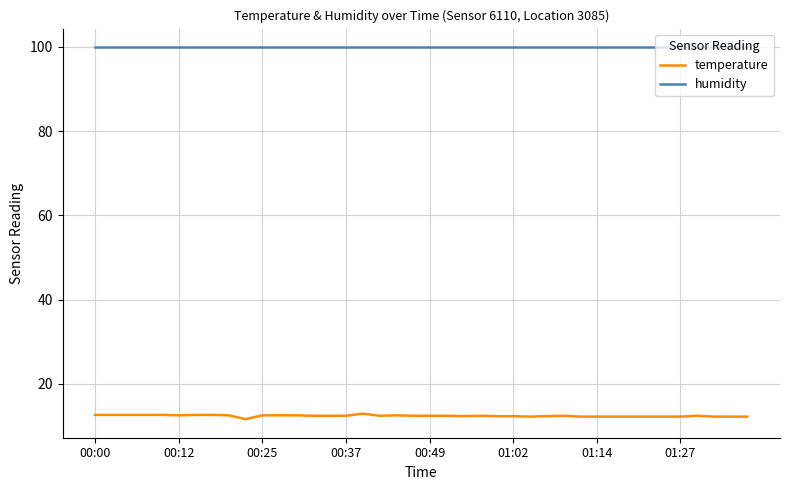

What is the minimum value shown in the chart?

11.6